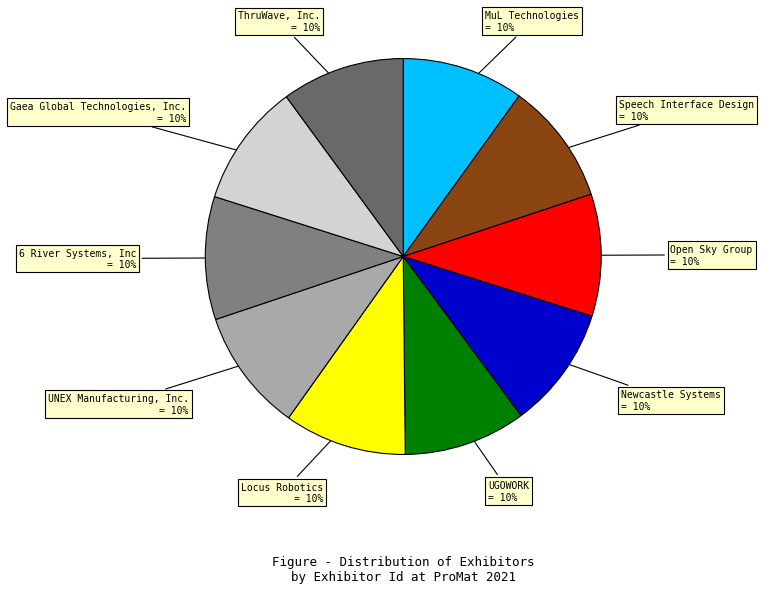

Count the number of slices in the pie.

10